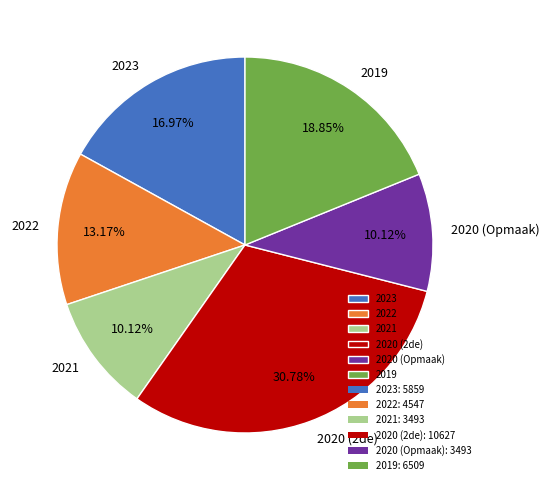

To the nearest percent, what is the combined percentage of 2023 and 2020 (2de)?

48%